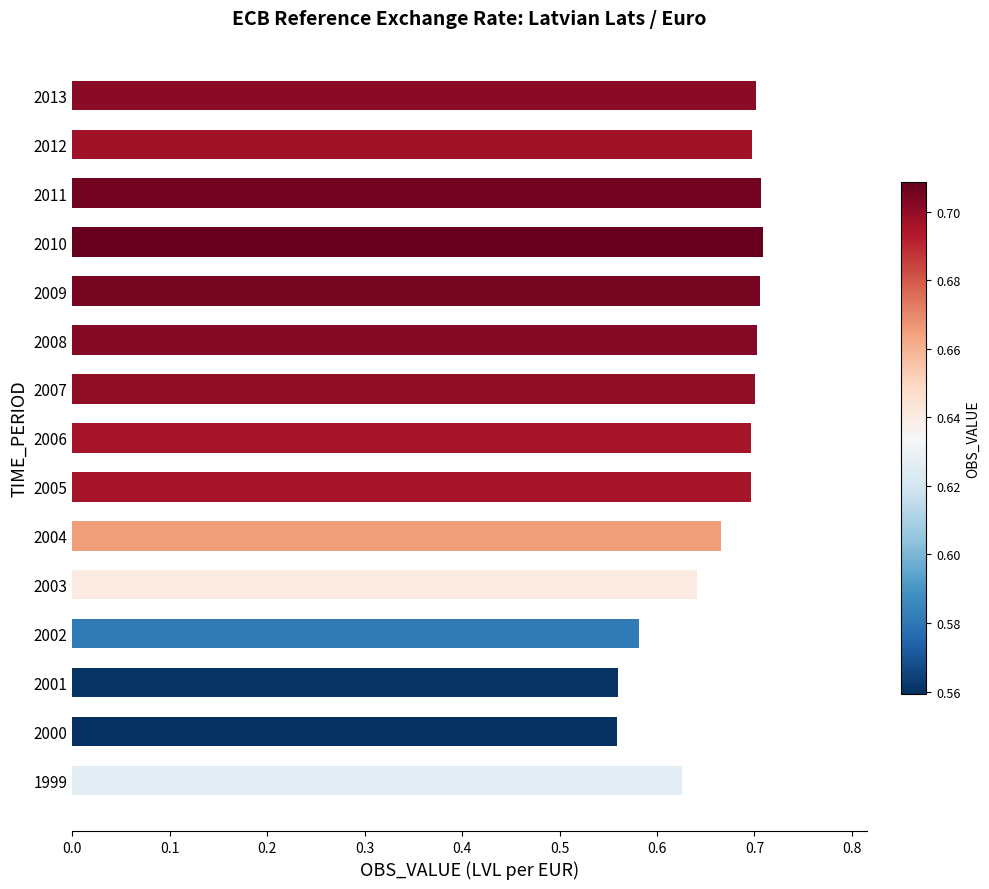

What is the sum of the values at 2002 and 2011?

1.3